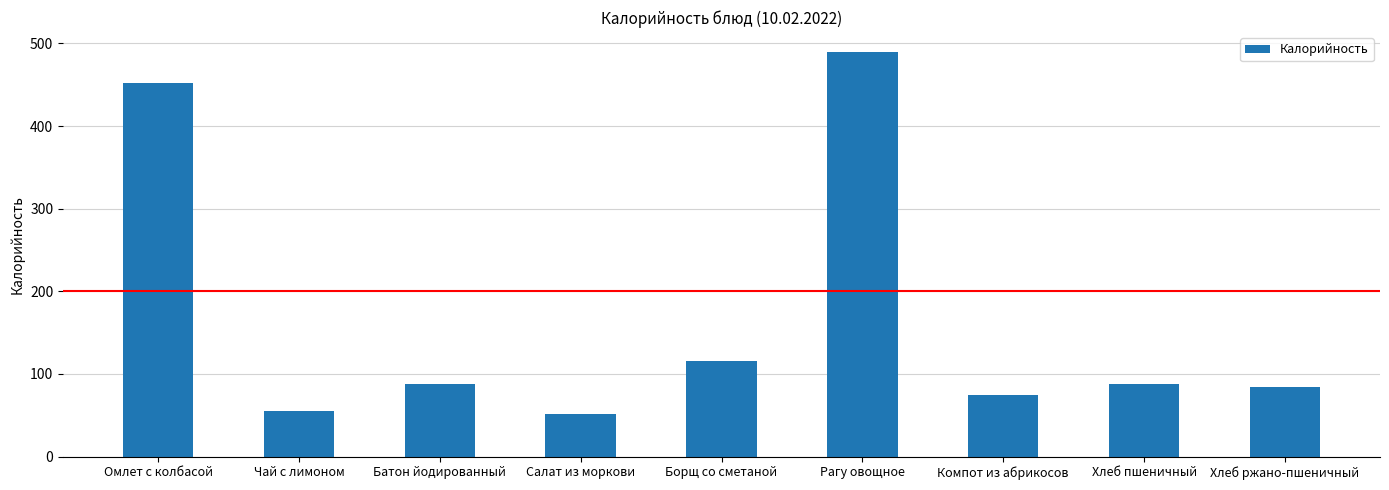

Is it true that the value at Компот из абрикосов is 74.5?

True